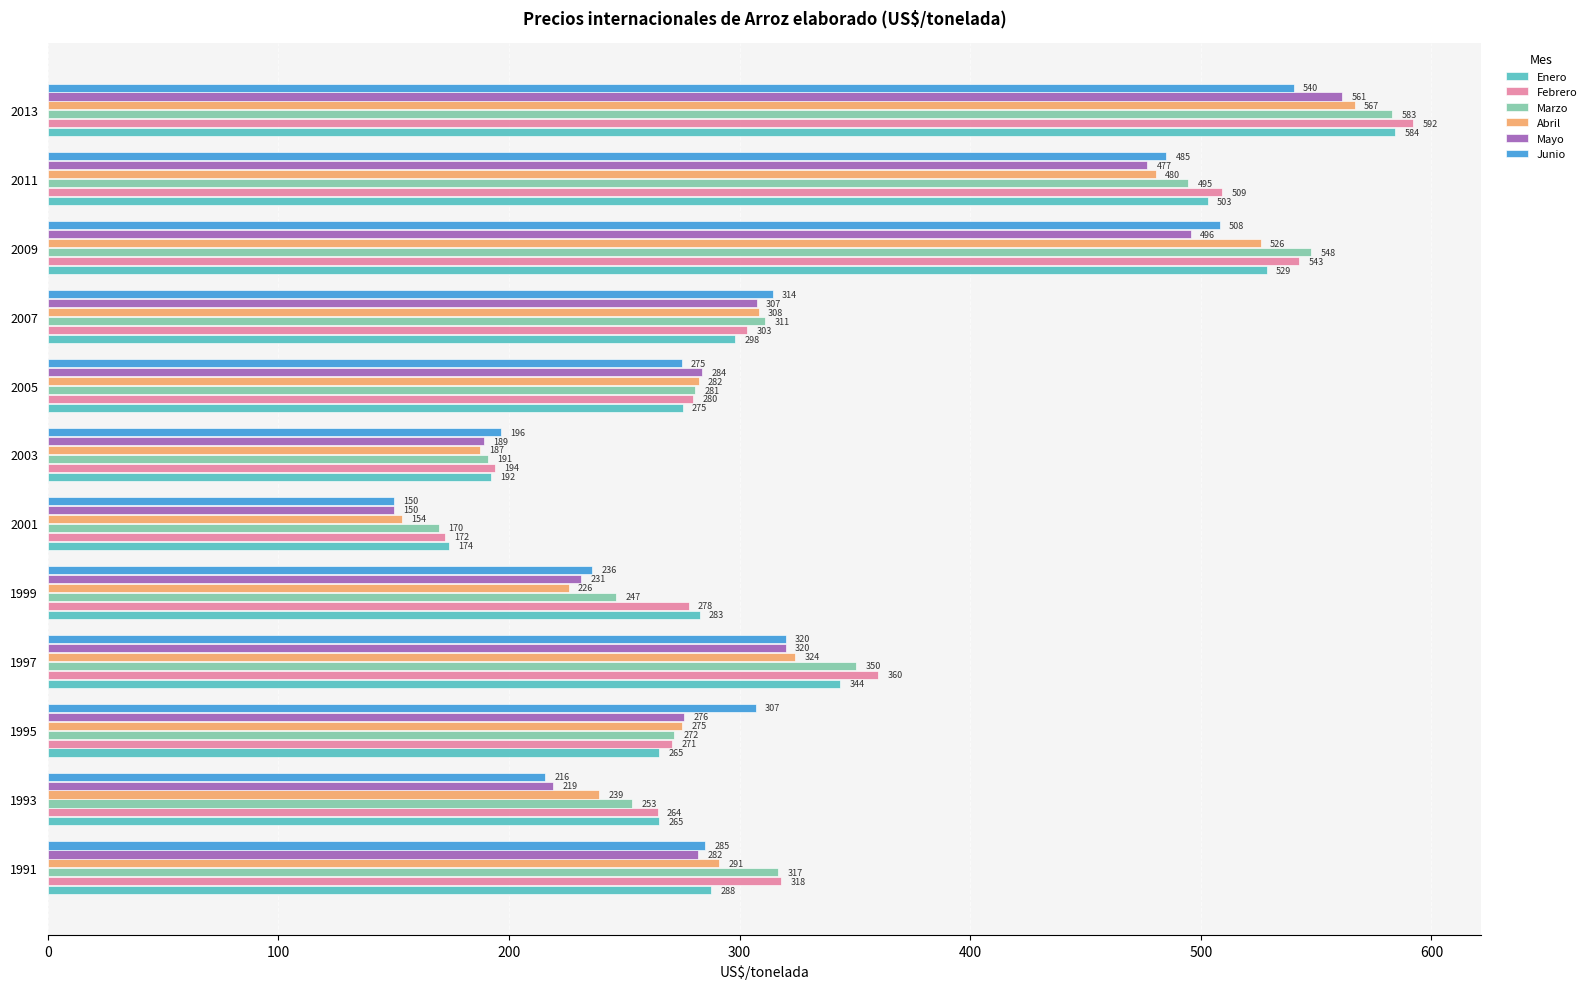

The value of Mayo at 2005 is 476.1. True or false?

False